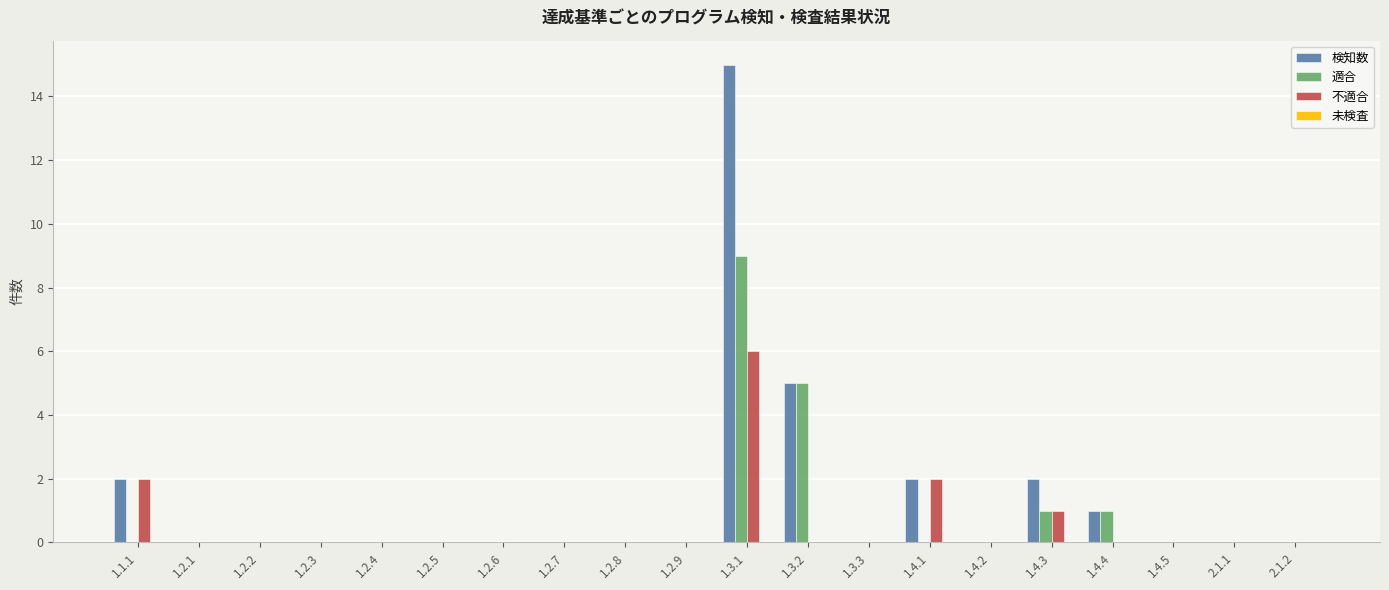

At which category is the sum across all series the highest?

1.3.1